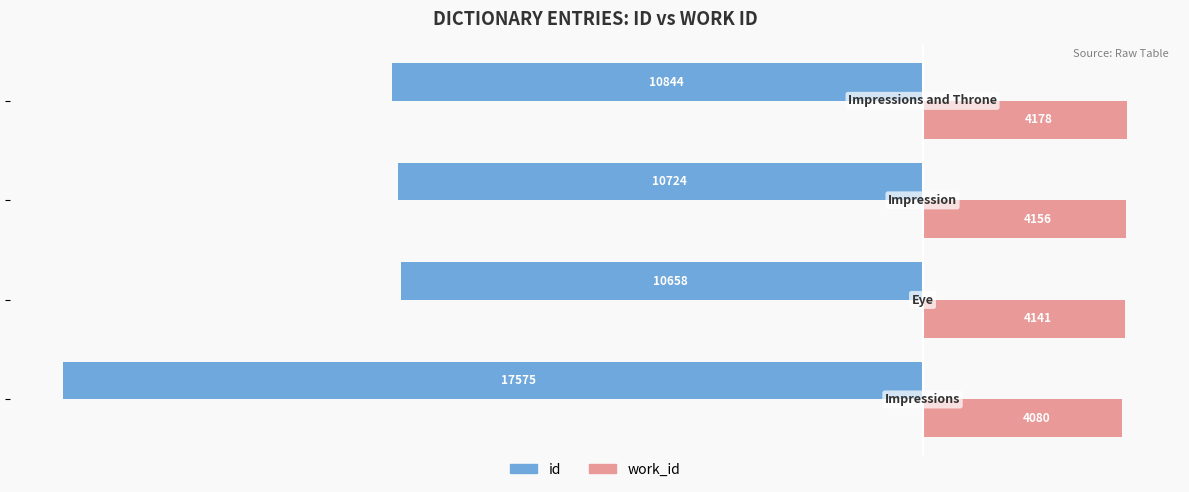

Which series has the largest range (max minus min)?

id